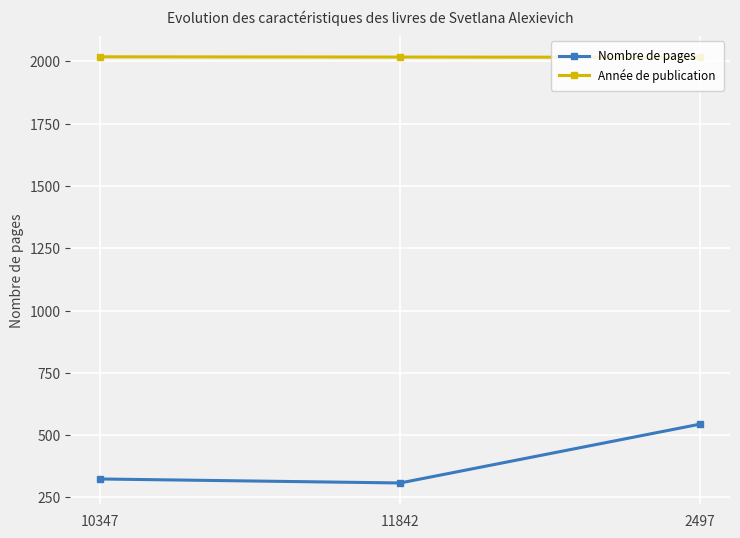

What value does the Année de publication series have at 10347?

2018